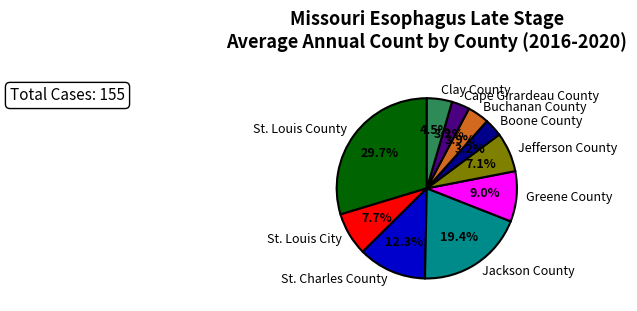

What is the total percentage of Clay County and Cape Girardeau County?

7.7%